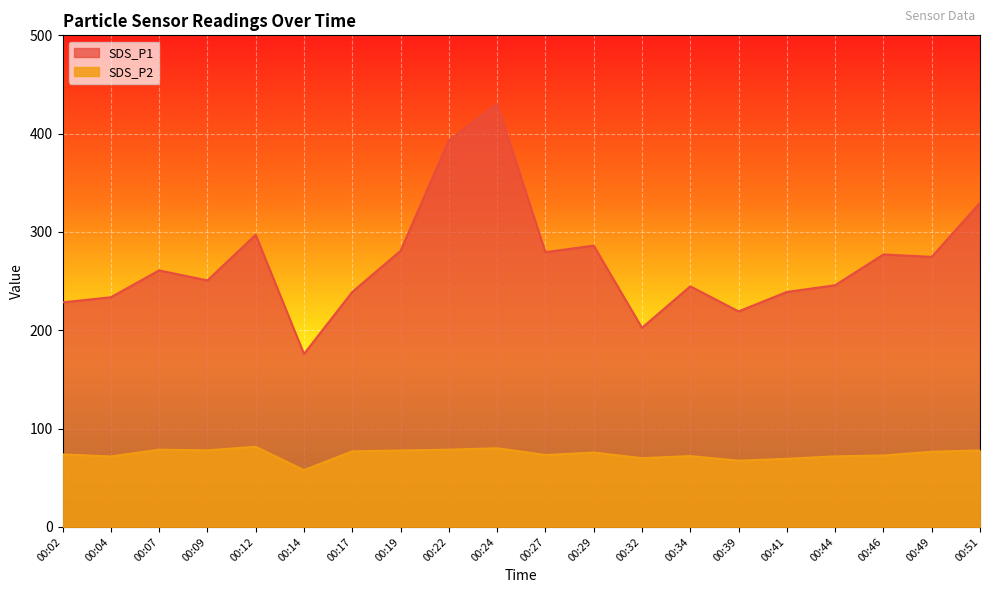

Reading right to left, list all the values displayed in this chart.

SDS_P1: 329.6	274.7	277.1	245.8	239.0	219.2	244.7	202.6	286.1	279.5	430.3	393.1	280.9	239.0	175.9	297.1	250.7	260.9	233.6	228.4
SDS_P2: 77.8	76.5	72.7	71.8	69.3	67.4	72.1	70.0	75.7	73.2	80.1	78.5	77.8	76.9	57.8	81.5	77.9	78.5	71.7	73.8